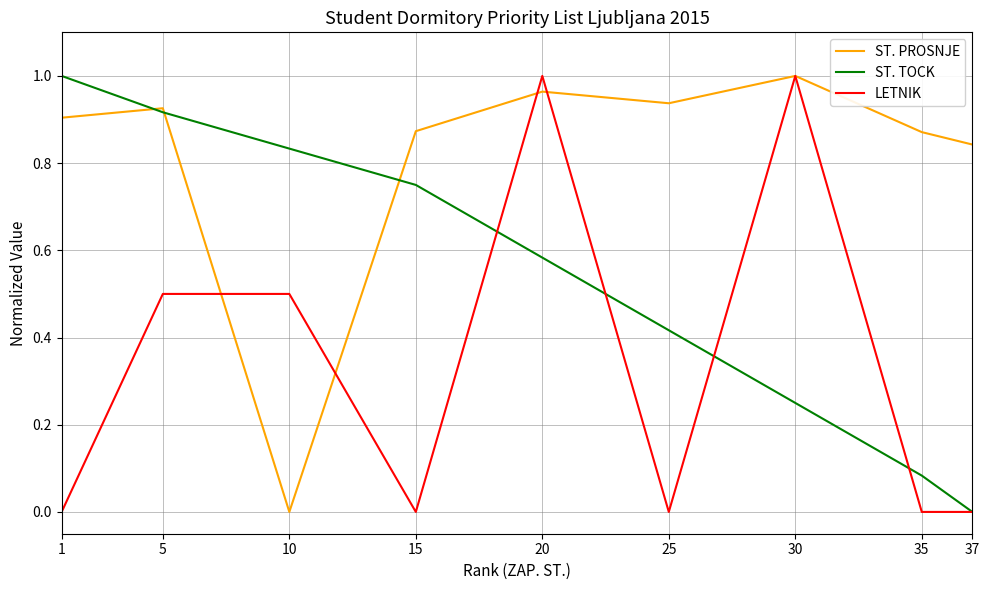

At which category is the sum across all series the highest?

20